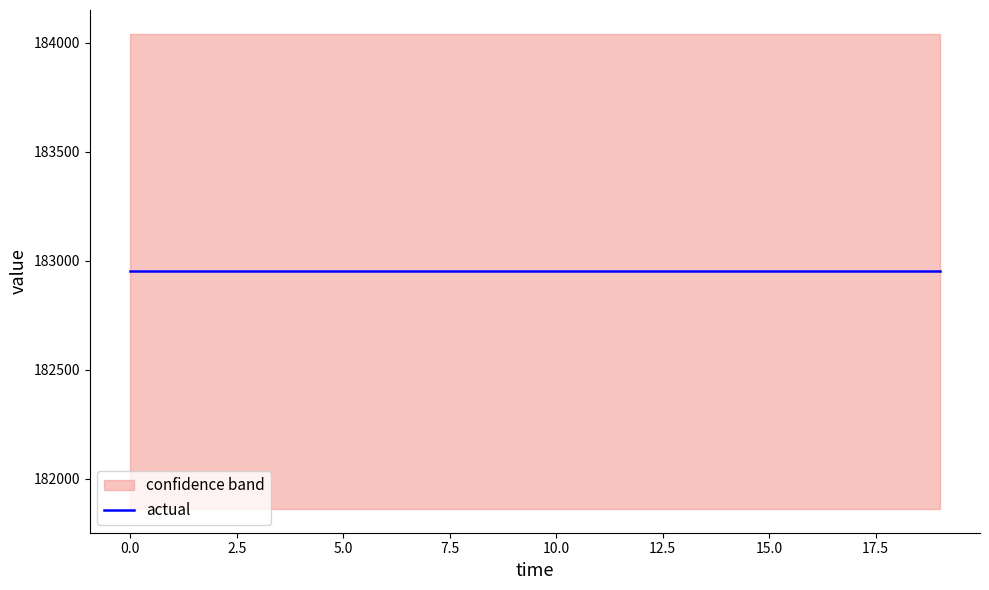

Is it true that high equals 284111.0 at 13?

False